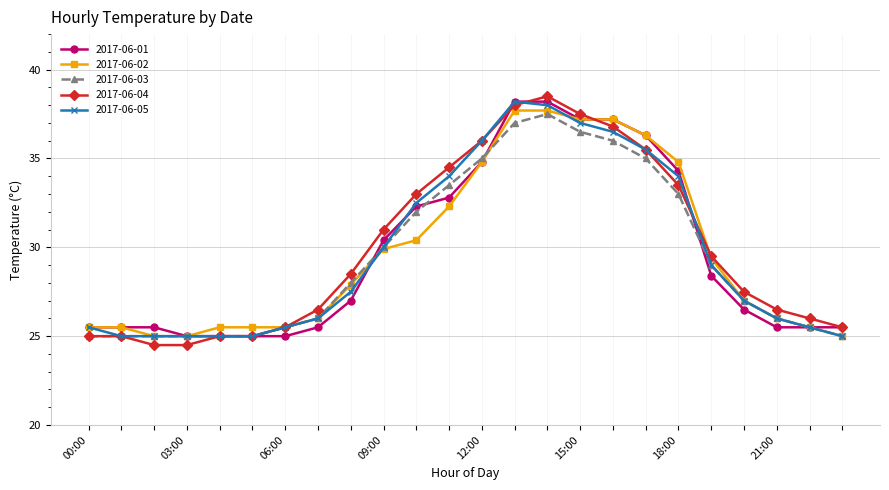

What is the value of the 2017-06-04 point at the 12th from the left?

34.5